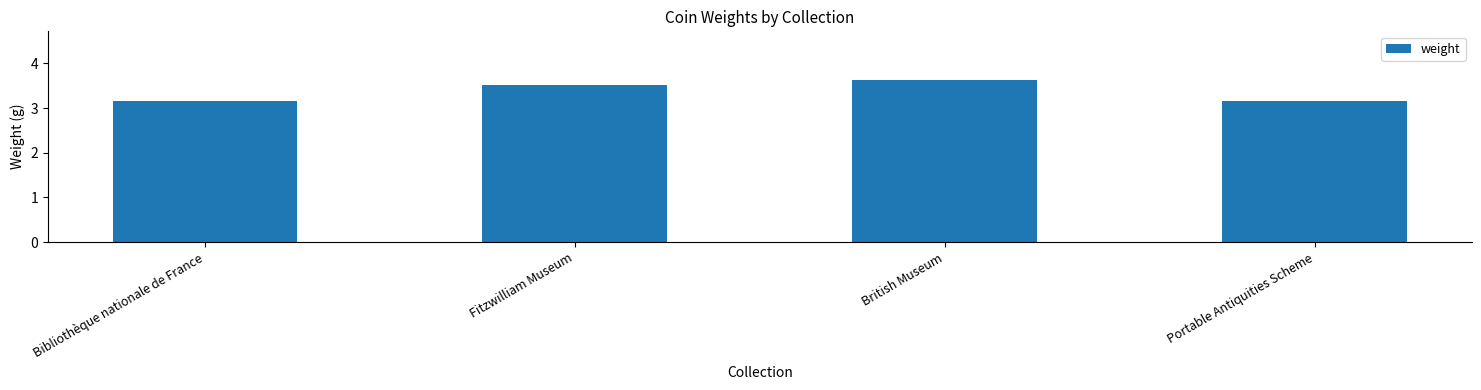

The value at Bibliothèque nationale de France is 1.7. True or false?

False